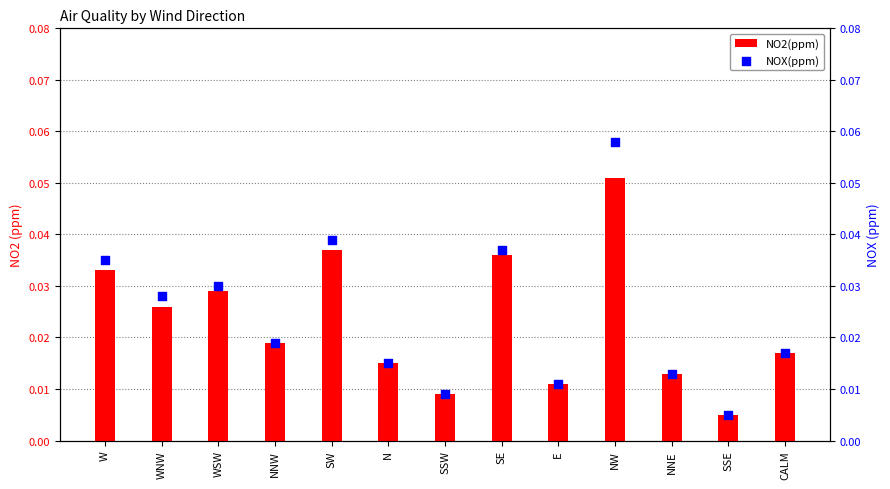

Which series has the largest total across all categories?

NOX(ppm)